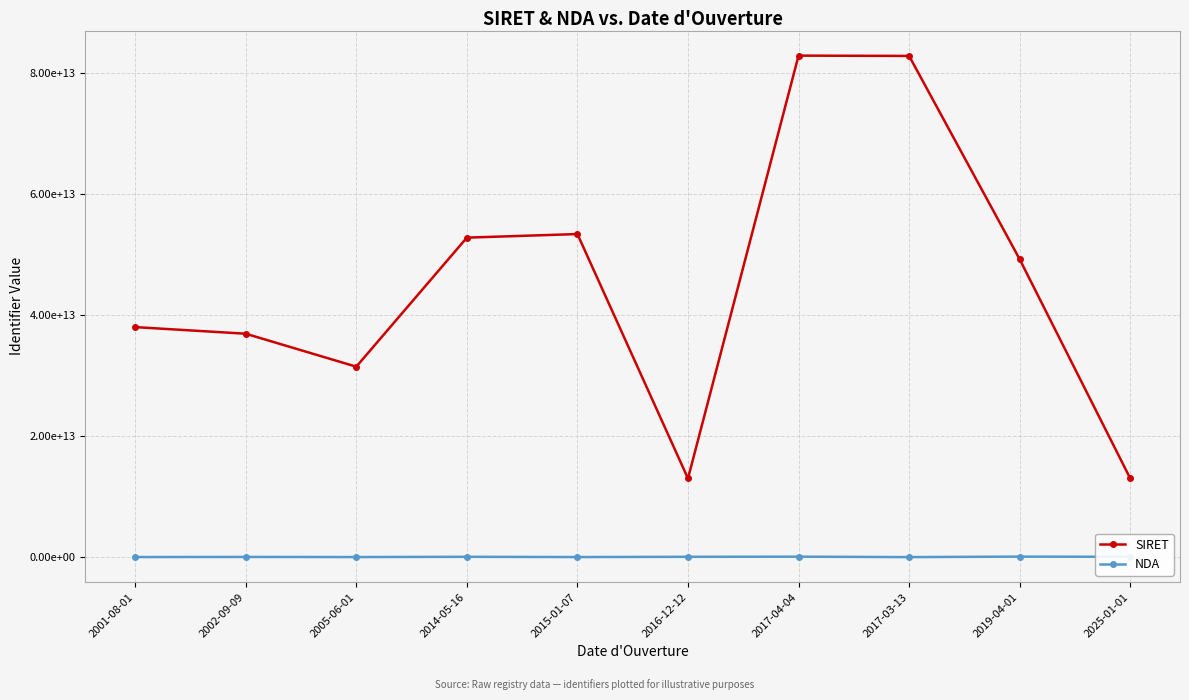

True or false: NDA and SIRET cross at least once.

False